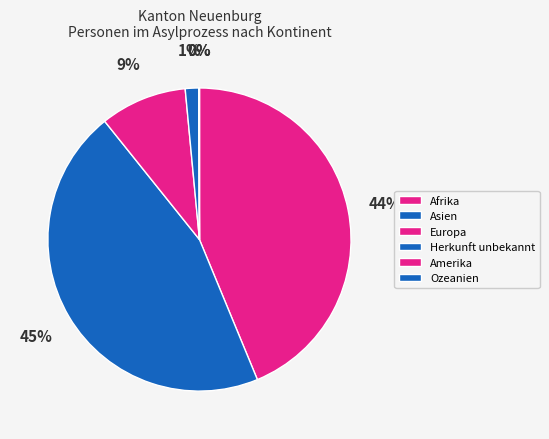

Which category has the smallest portion of the pie?

Ozeanien